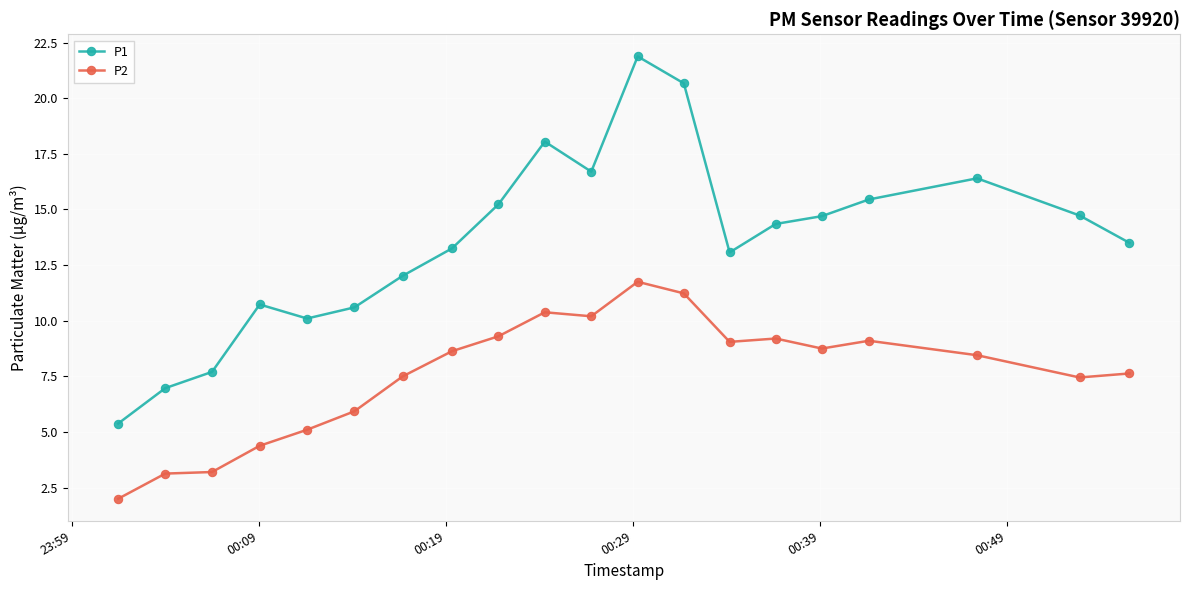

Which series has the widest spread of values?

P1